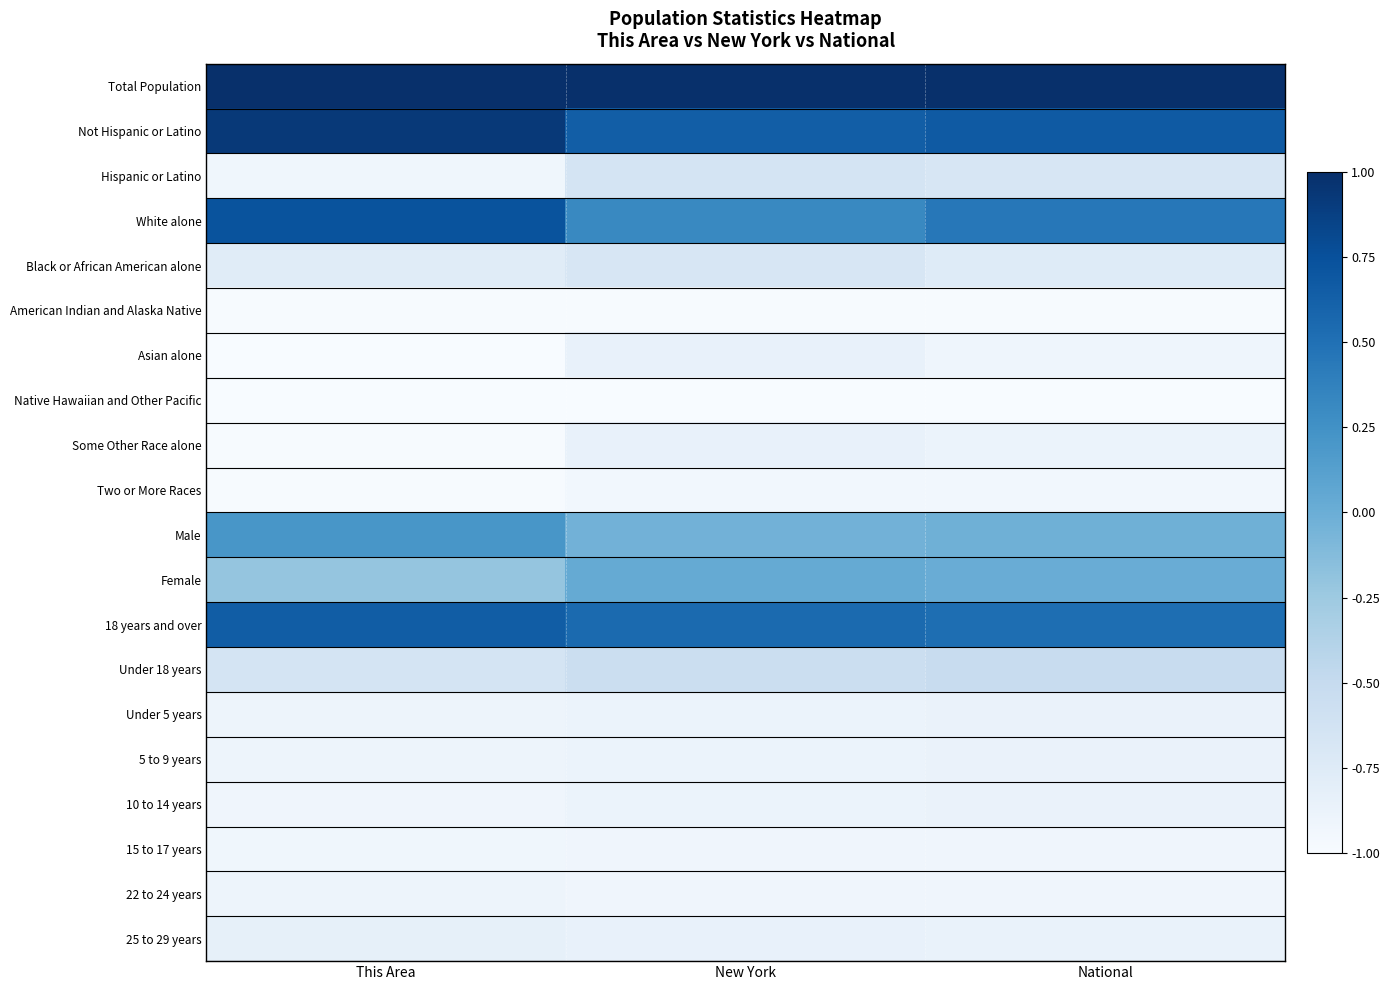

Reading left to right, extract all data points from this chart.

Total Population: This Area=1.0	New York=1.0	National=1.0
Not Hispanic or Latino: This Area=0.9	New York=0.6	National=0.7
Hispanic or Latino: This Area=-0.9	New York=-0.6	National=-0.7
White alone: This Area=0.7	New York=0.3	National=0.4
Black or African American alone: This Area=-0.8	New York=-0.7	National=-0.8
American Indian and Alaska Native: This Area=-1.0	New York=-1.0	National=-1.0
Asian alone: This Area=-1.0	New York=-0.9	National=-0.9
Native Hawaiian and Other Pacific: This Area=-1.0	New York=-1.0	National=-1.0
Some Other Race alone: This Area=-1.0	New York=-0.9	National=-0.9
Two or More Races: This Area=-1.0	New York=-0.9	National=-0.9
Male: This Area=0.2	New York=-0.0	National=-0.0
Female: This Area=-0.2	New York=0.0	National=0.0
18 years and over: This Area=0.6	New York=0.6	National=0.5
Under 18 years: This Area=-0.6	New York=-0.6	National=-0.5
Under 5 years: This Area=-0.9	New York=-0.9	National=-0.9
5 to 9 years: This Area=-0.9	New York=-0.9	National=-0.9
10 to 14 years: This Area=-0.9	New York=-0.9	National=-0.9
15 to 17 years: This Area=-0.9	New York=-0.9	National=-0.9
22 to 24 years: This Area=-0.9	New York=-0.9	National=-0.9
25 to 29 years: This Area=-0.8	New York=-0.9	National=-0.9